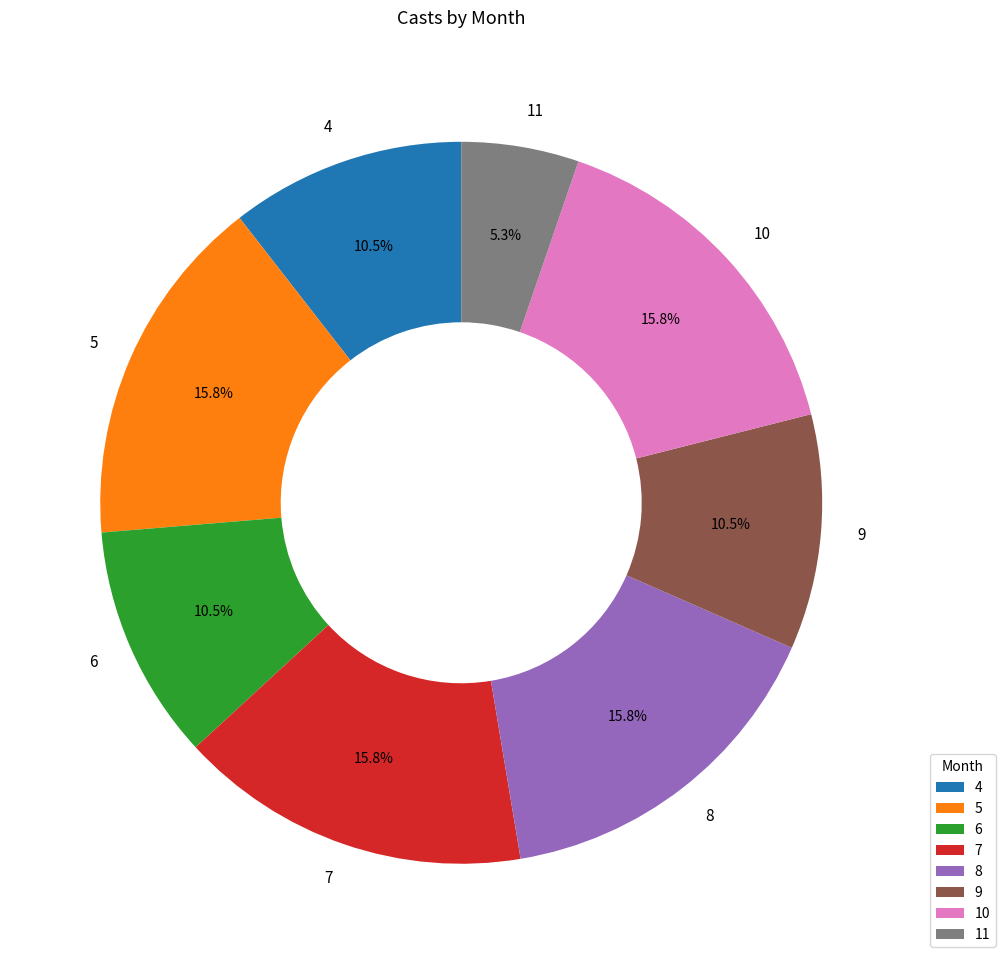

What is the smallest slice in the pie chart?

11